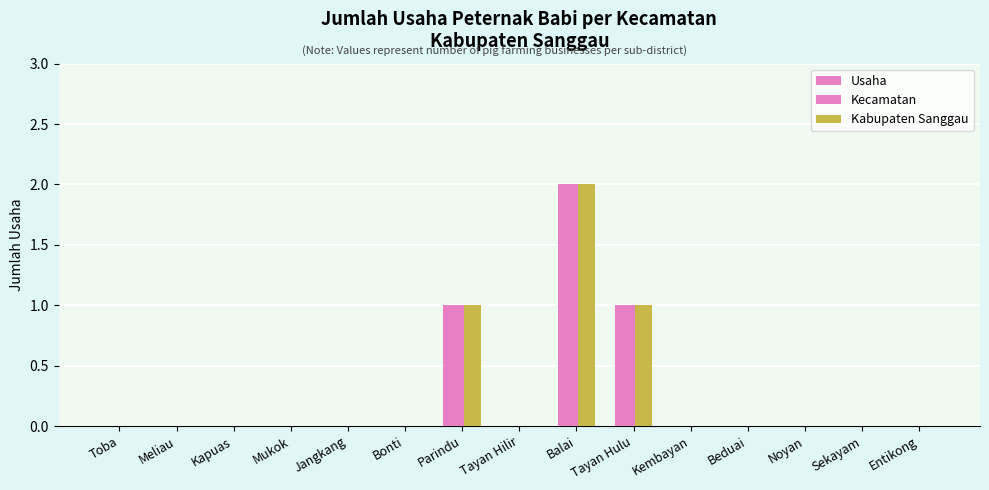

How many data points does each series have?

15